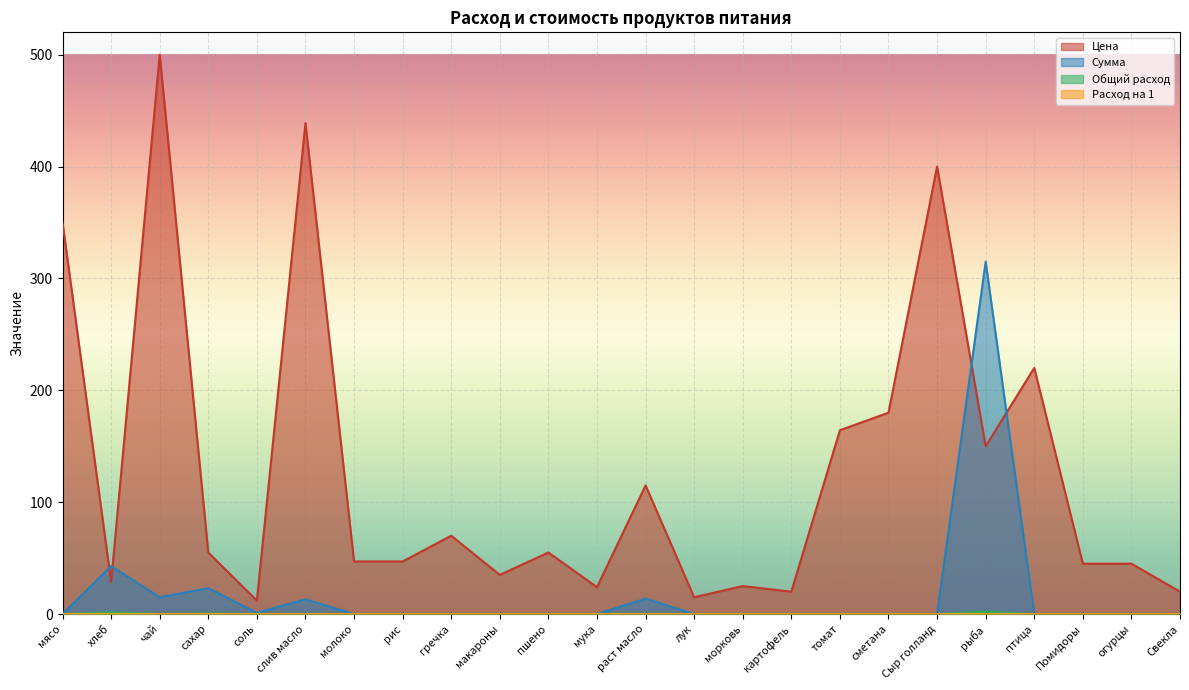

At which category does Общий расход reach its first local peak?

хлеб